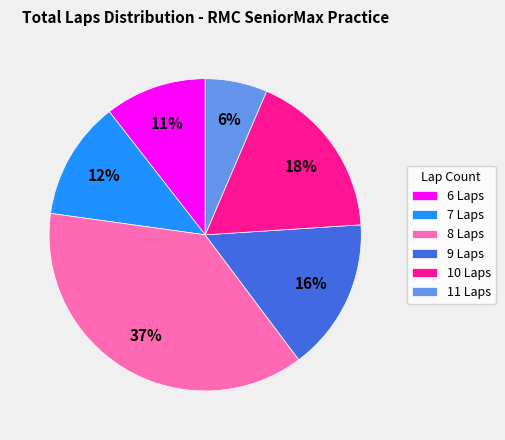

To the nearest percent, what portion does 11 Laps represent?

6%